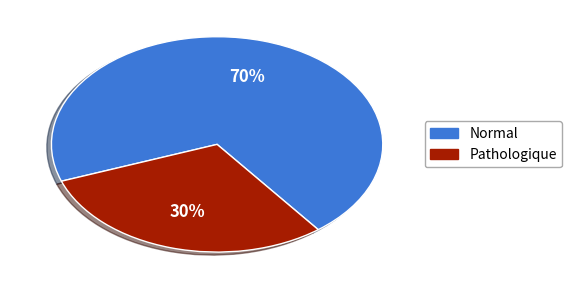

To the nearest percent, what is the difference between the largest and smallest slice percentages?

40%